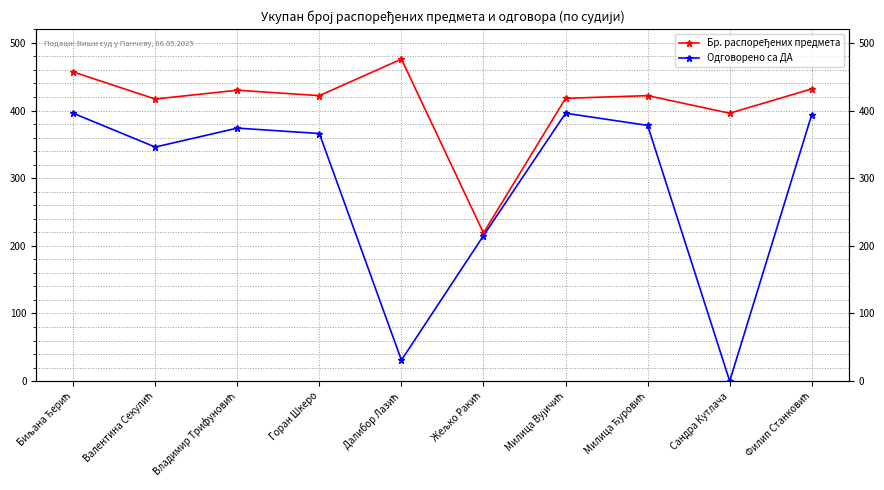

Reading left to right, extract all data points from this chart.

Бр. распоређених предмета: Биљана Ђерић=457	Валентина Секулић=417	Владимир Трифуновић=430	Горан Шкеро=422	Далибор Лазић=476	Жељко Ракић=219	Милица Вујичић=418	Милица Ђуровић=422	Сандра Кутлача=396	Филип Станковић=432
Одговорено са ДА: Биљана Ђерић=396	Валентина Секулић=346	Владимир Трифуновић=374	Горан Шкеро=366	Далибор Лазић=31	Жељко Ракић=215	Милица Вујичић=396	Милица Ђуровић=378	Сандра Кутлача=0	Филип Станковић=394